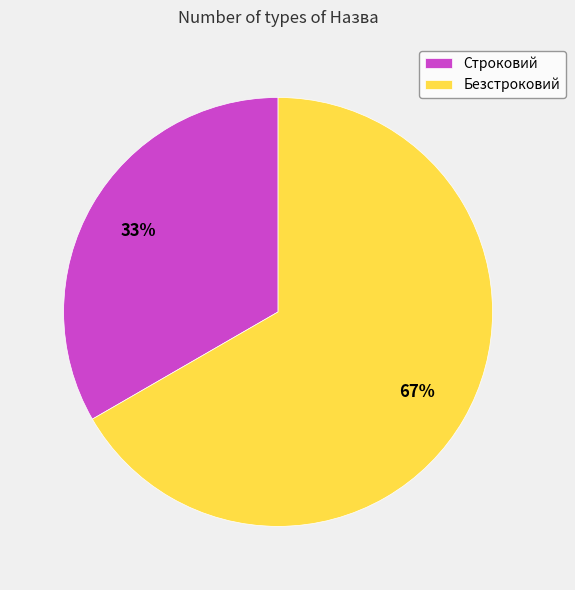

Which category accounts for the majority?

Безстроковий